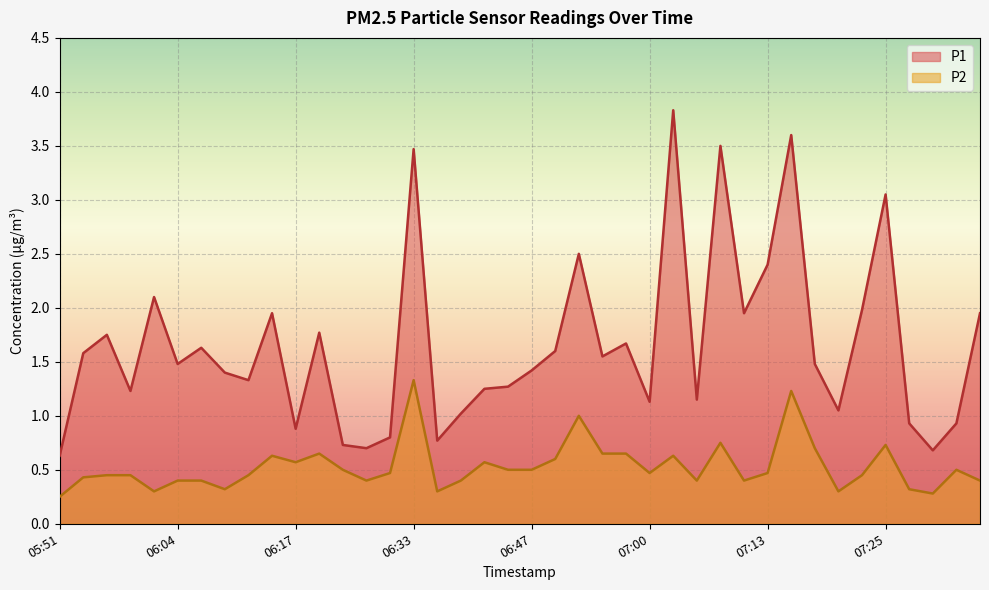

Between 07:18 and 07:33, which series saw the biggest shift?

P1